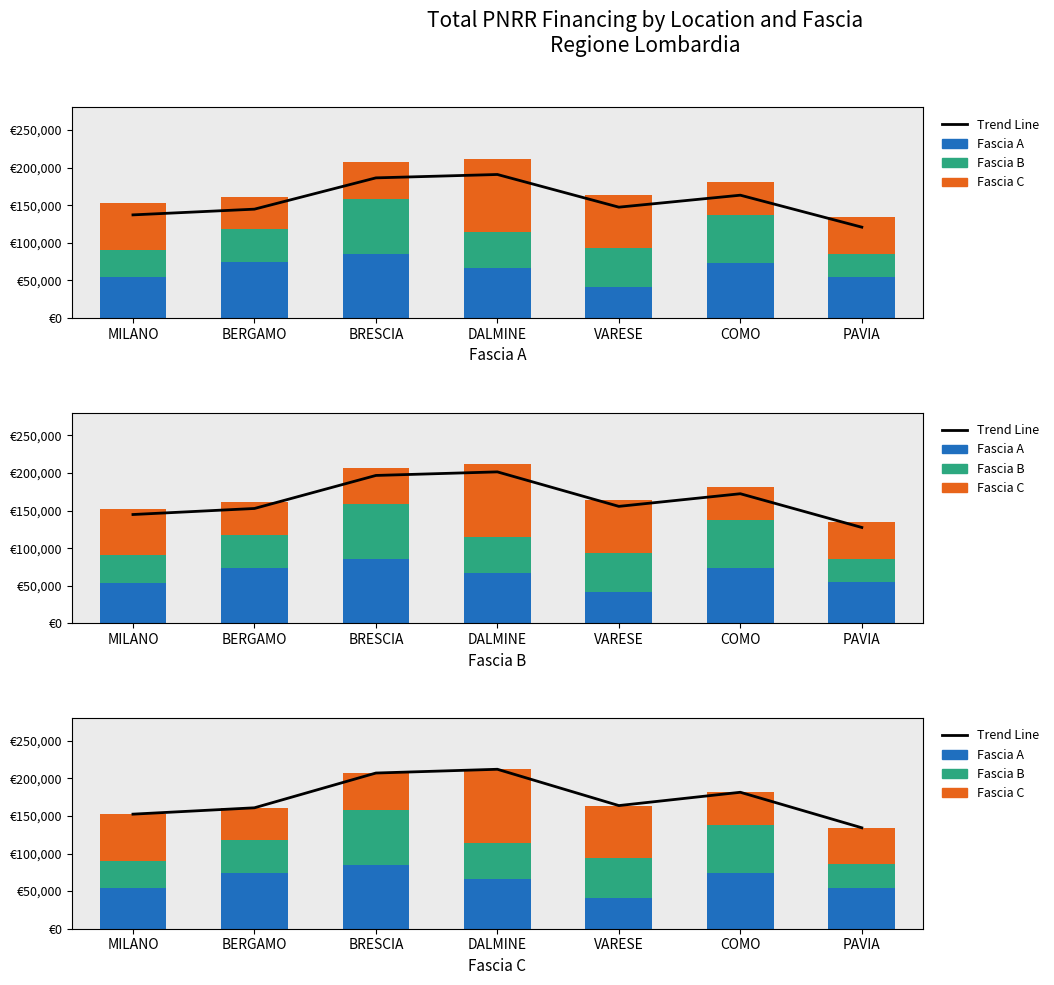

What is the value of the Fascia C bar at the 5th from the left?

70077.9